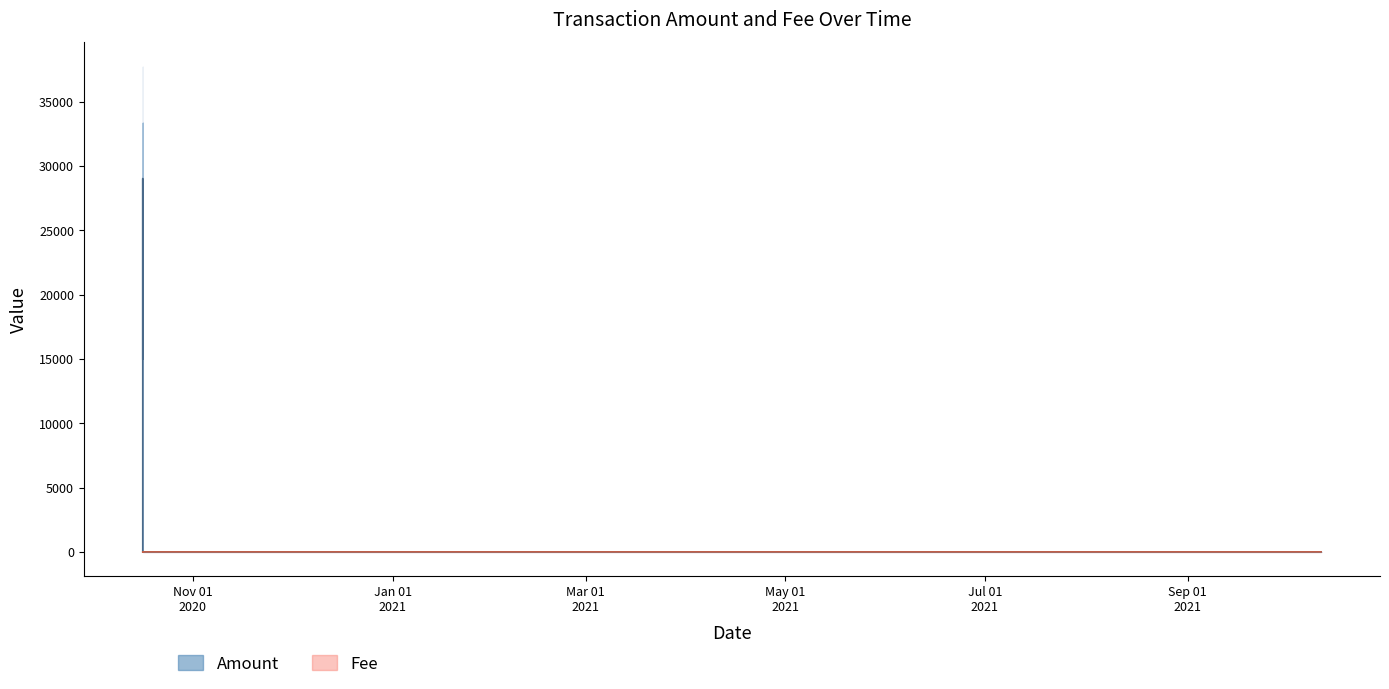

Rank the series by their average value, from lowest to highest.

Fee, Amount